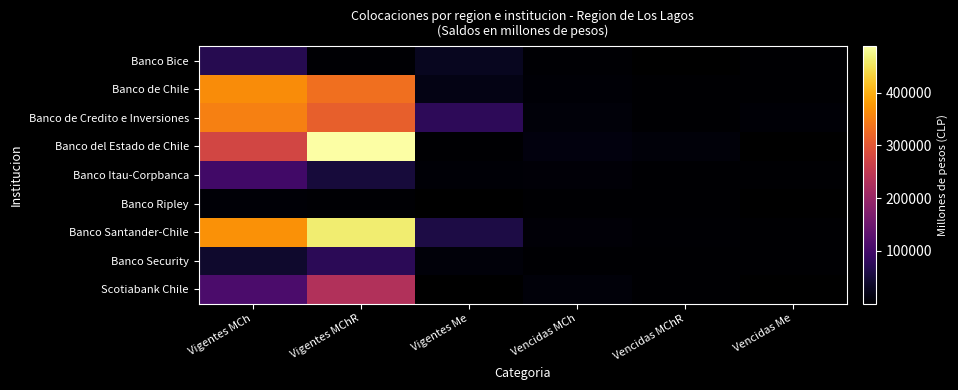

What value does the Banco de Chile series have at Vigentes MCh?

363934.0